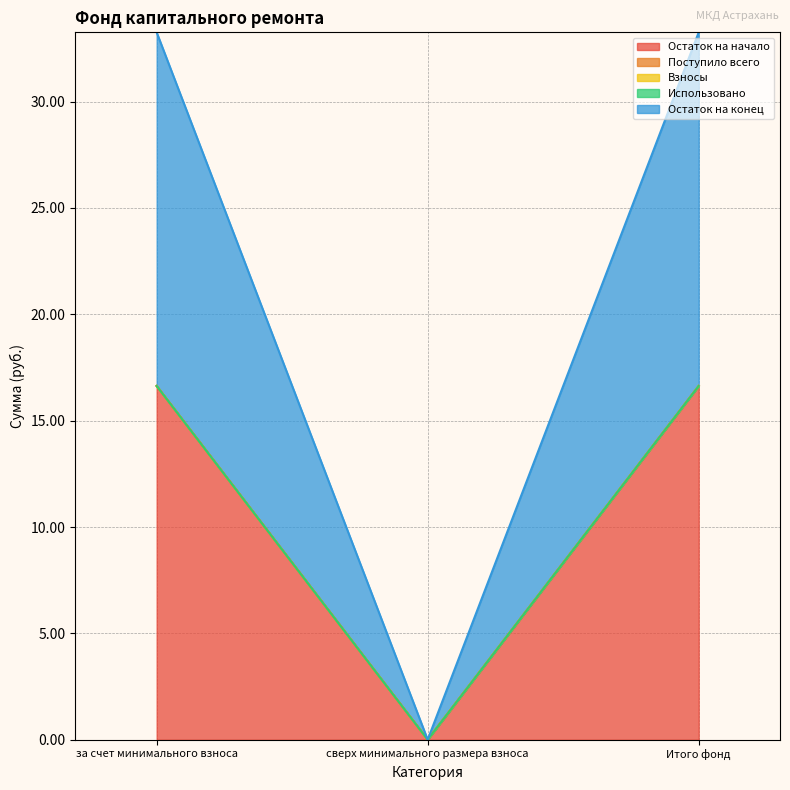

Where is Остаток на начало nearest to the value 8?

сверх минимального размера взноса